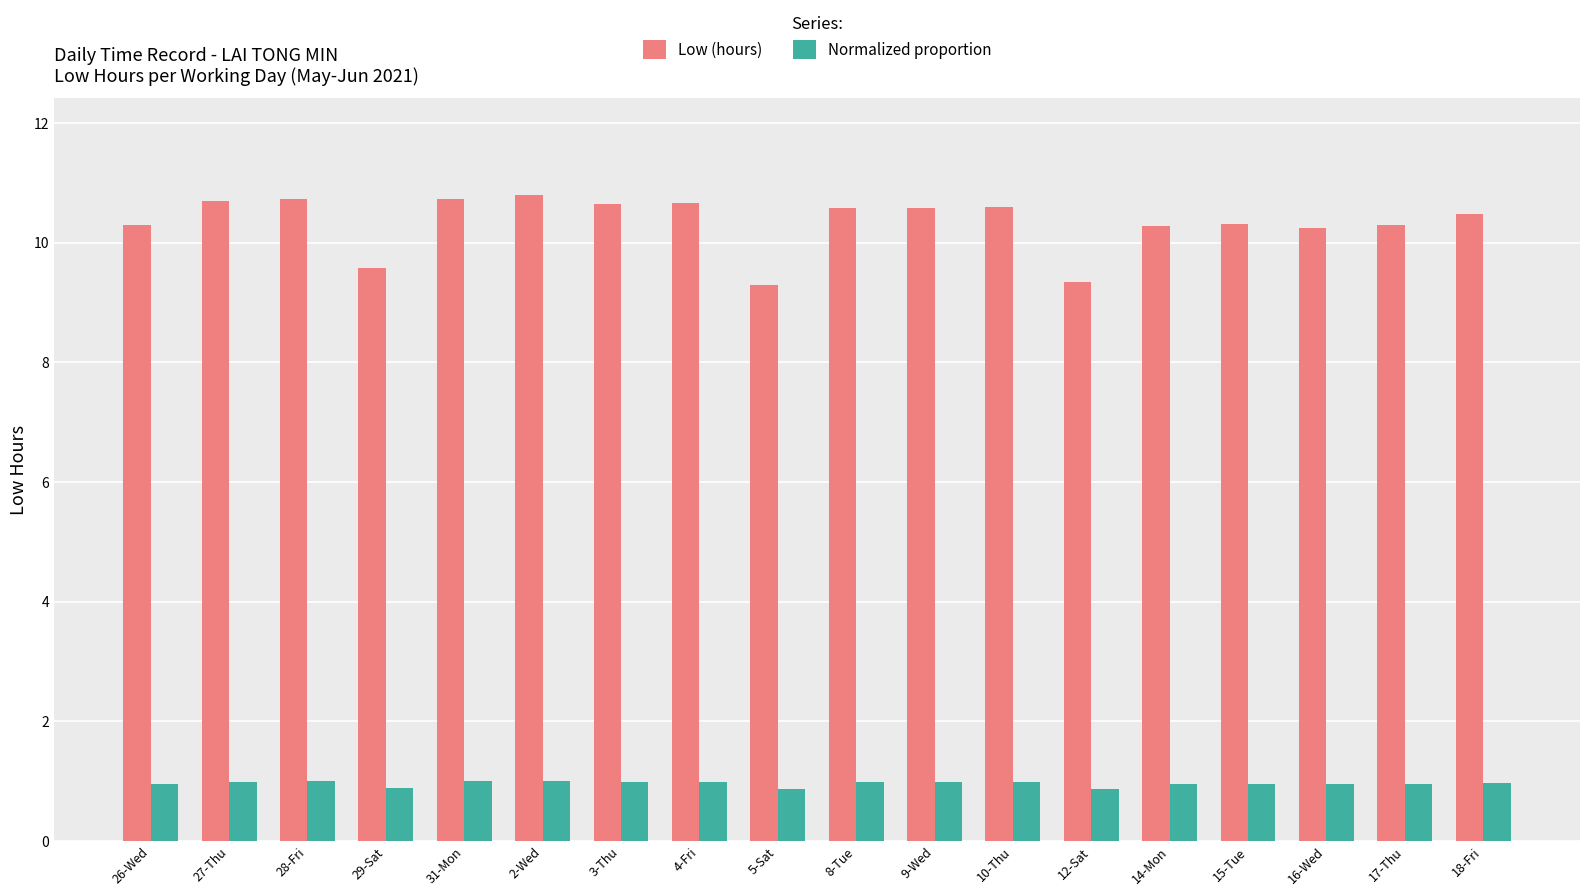

How many groups of bars are there?

18